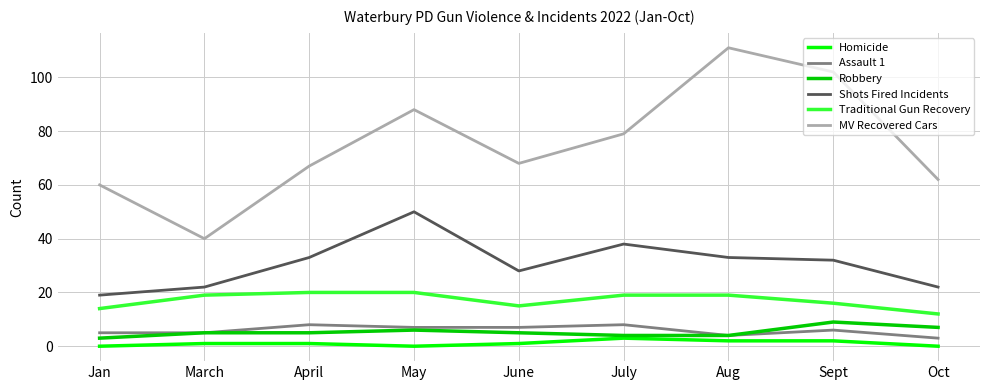

True or false: Shots Fired Incidents and Assault 1 intersect in this chart.

False